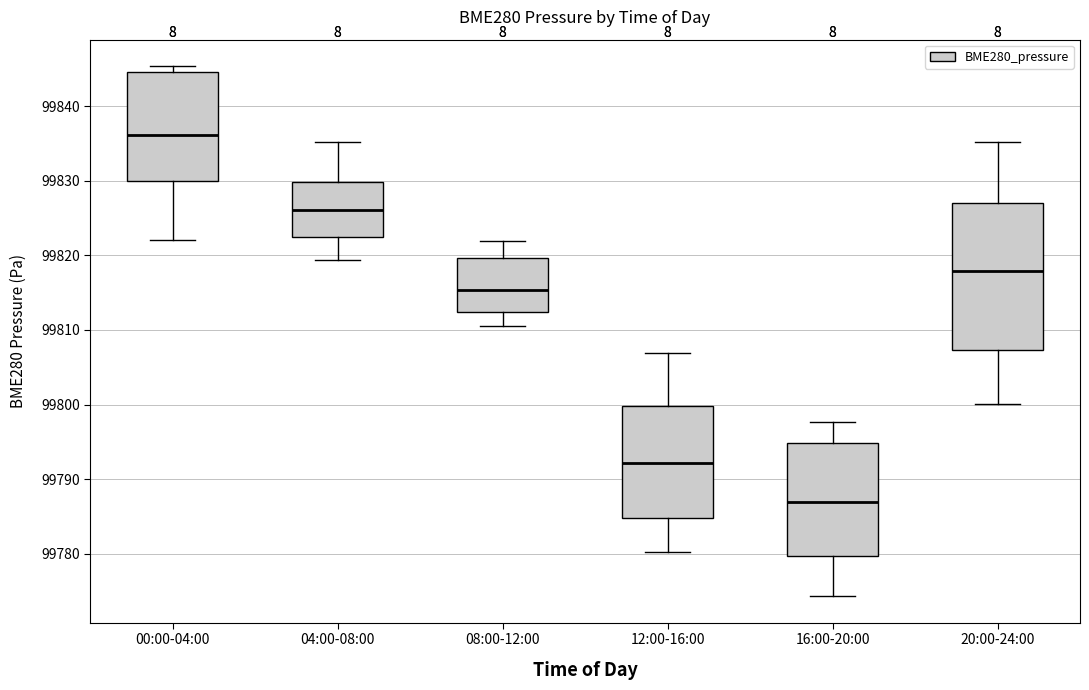

Comparing the boxes themselves (not the whiskers), which one is the tallest?

20:00-24:00